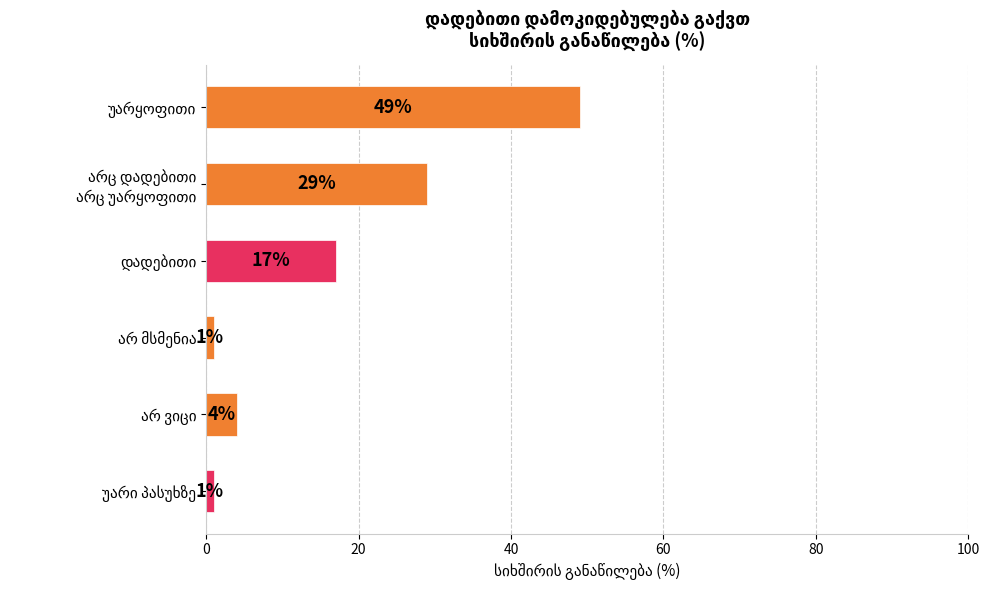

What is the greatest value displayed?

49